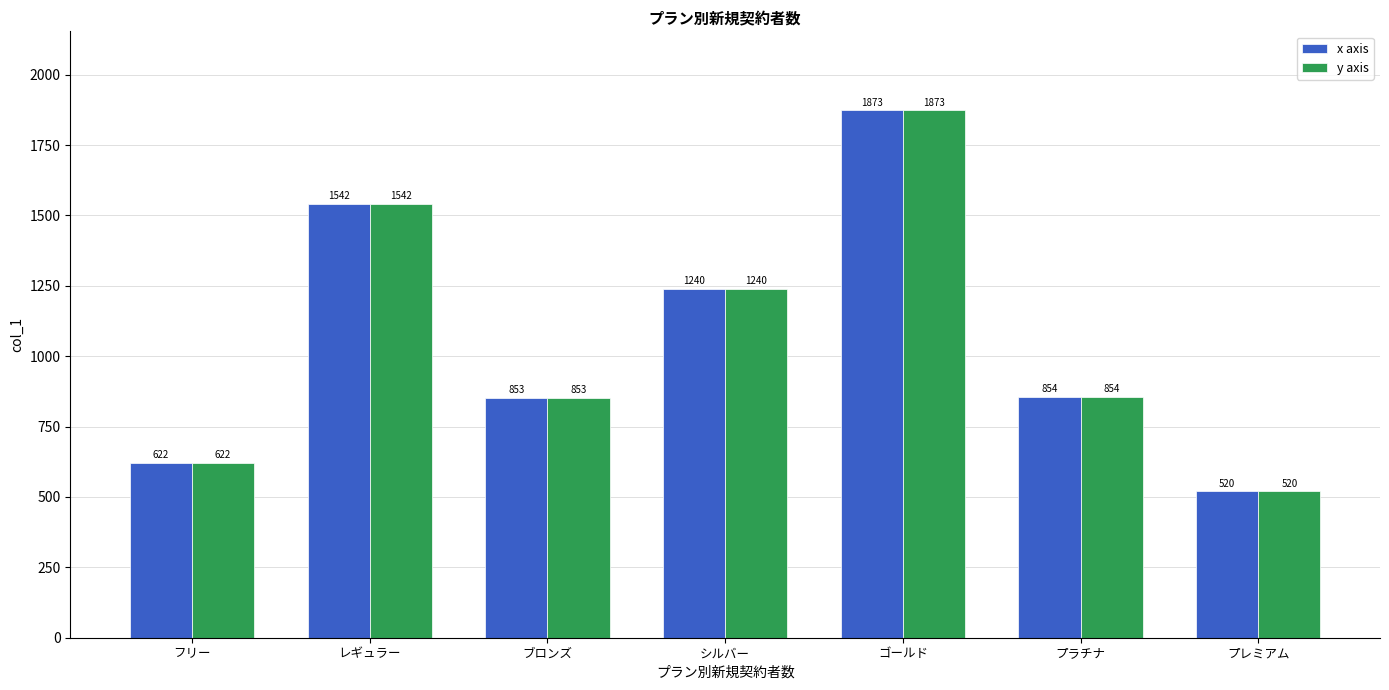

What is the average value of the y axis series?

1072